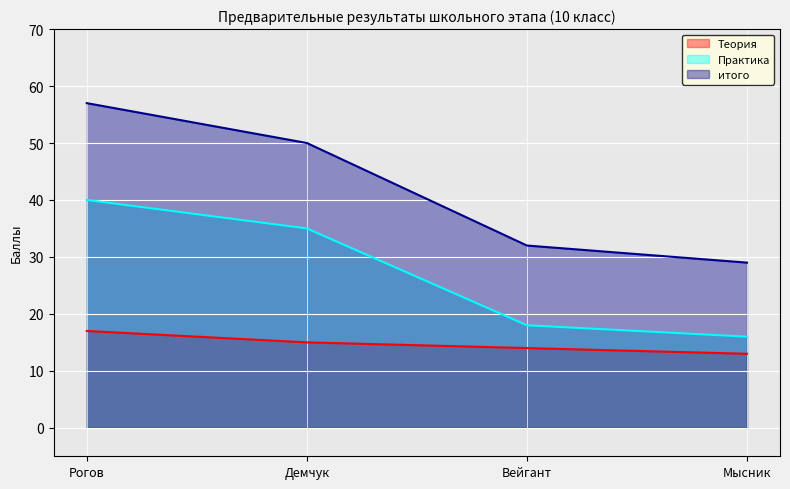

Which series has the largest total across all categories?

итого